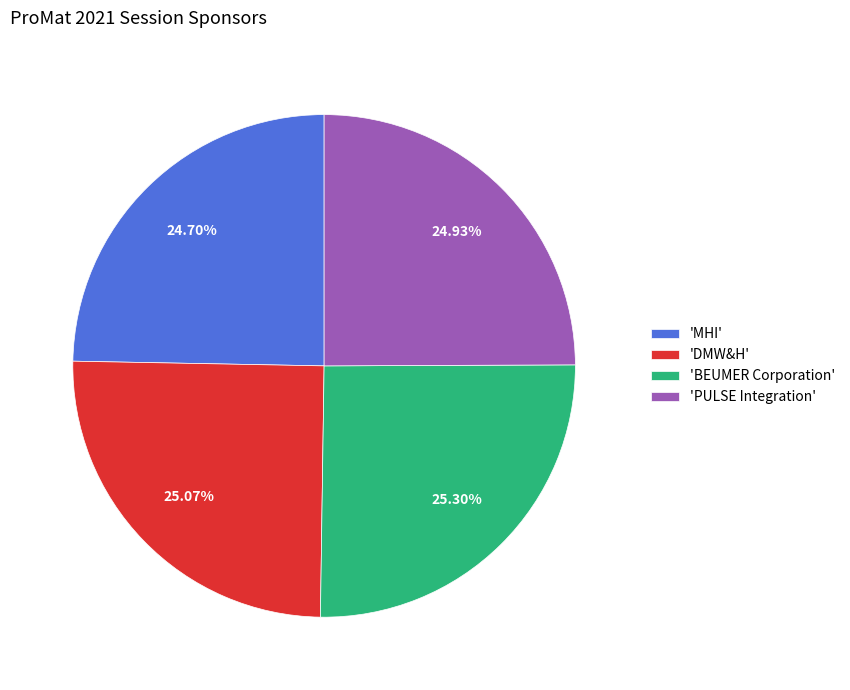

Combined, do 'DMW&H' and 'BEUMER Corporation' account for over 50%?

Yes